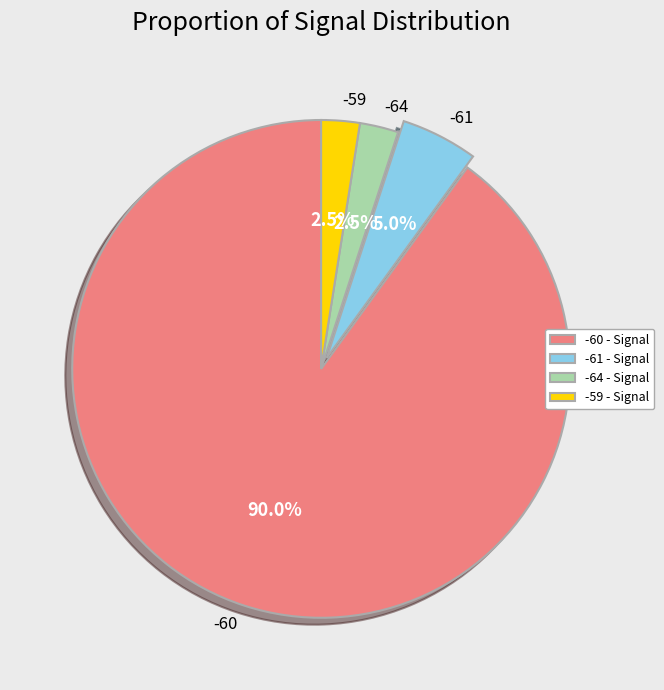

Count the number of slices in the pie.

4